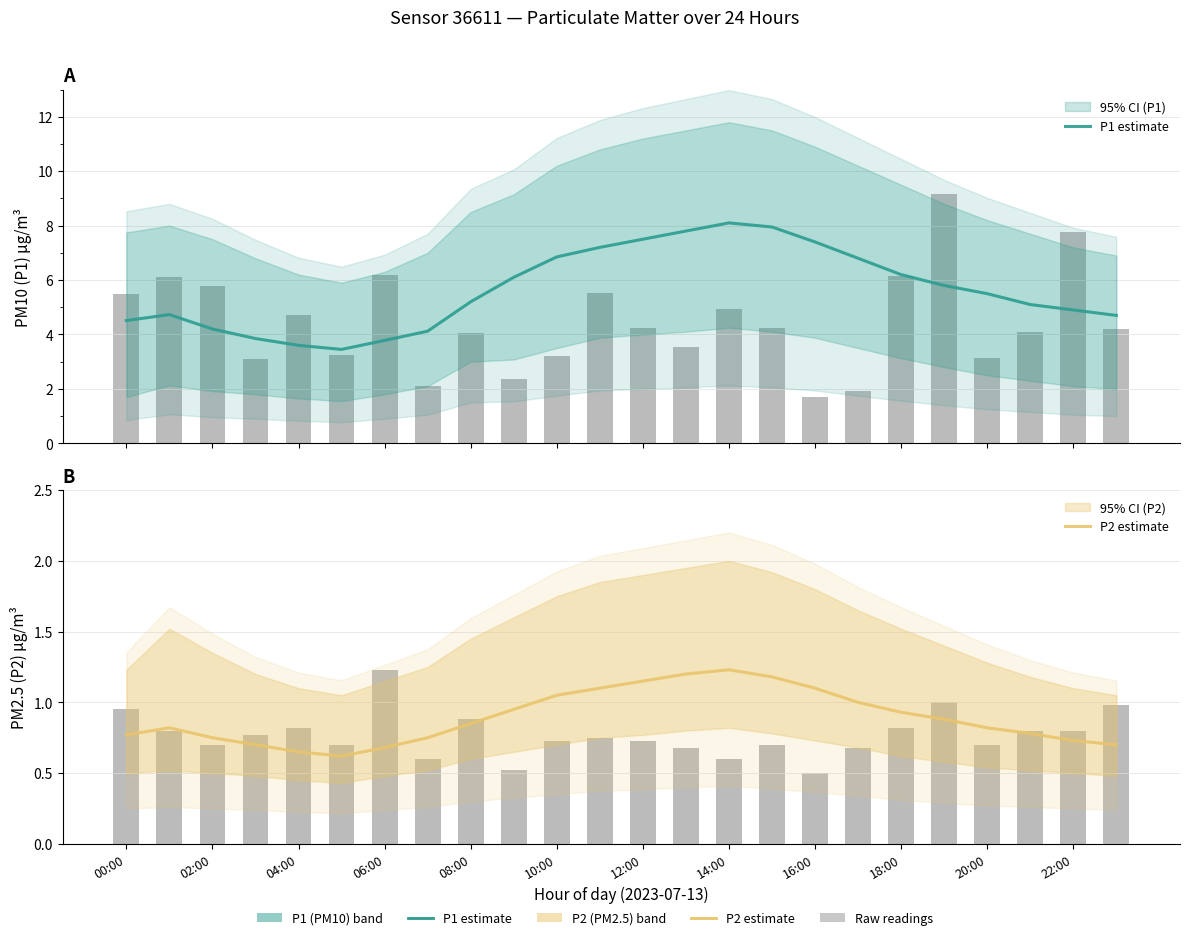

At which label does P2 estimate reach its peak?

14:00